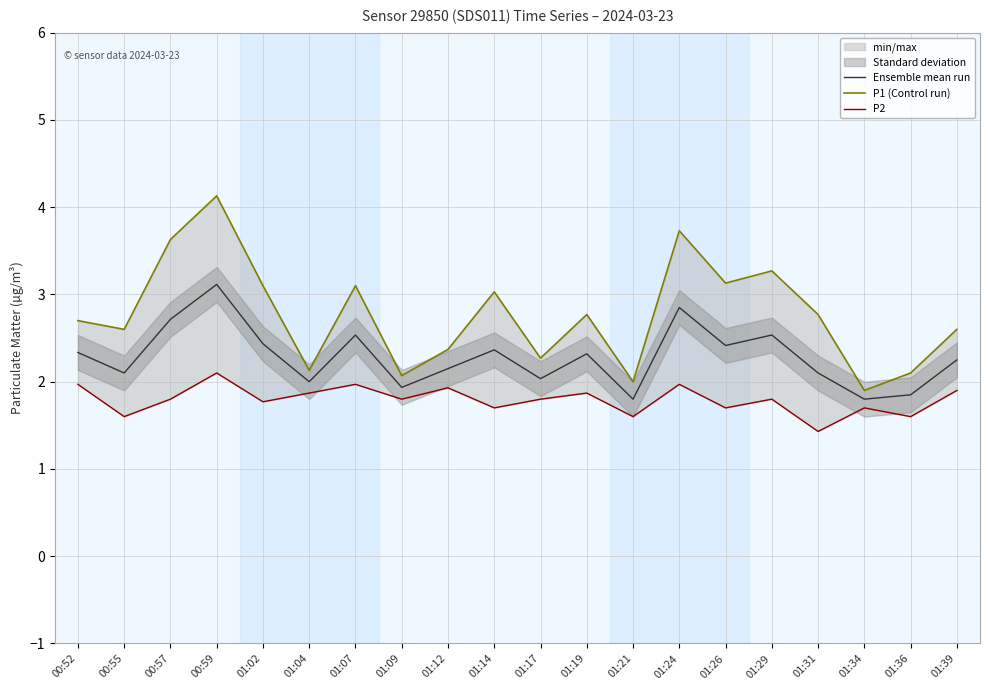

Which series has the largest total across all categories?

P1 (Control run)